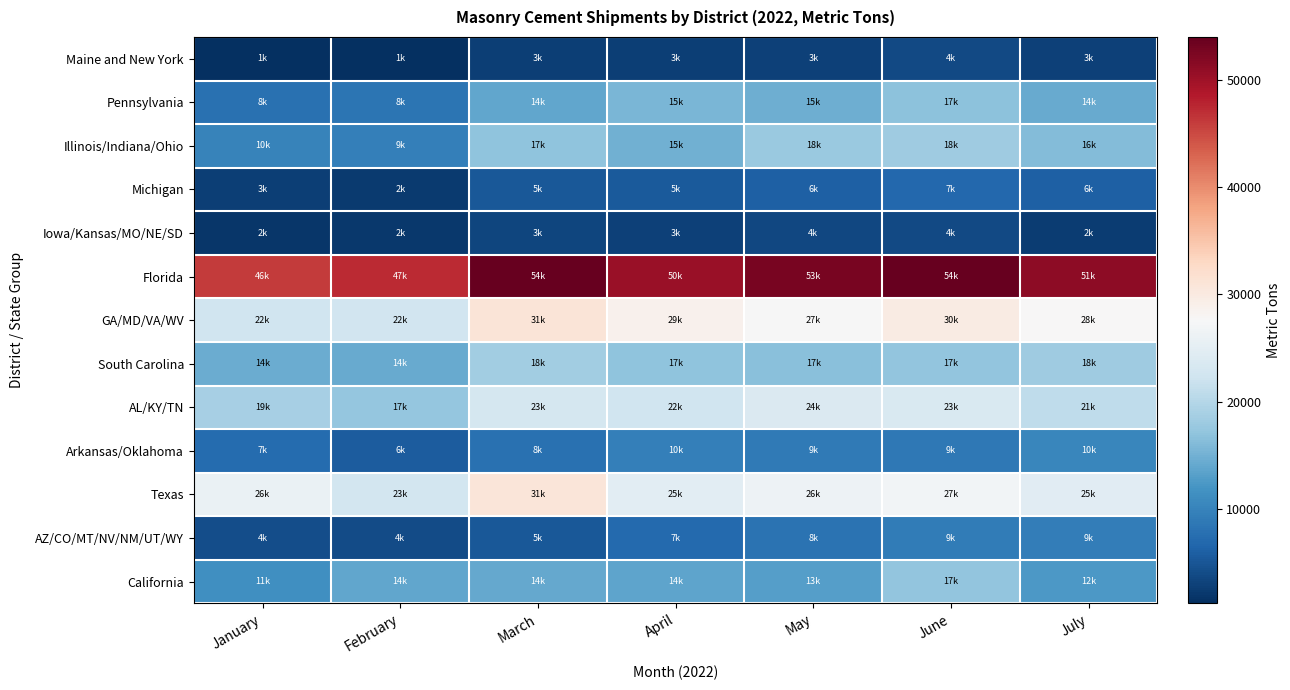

What is the greatest value displayed?

54019